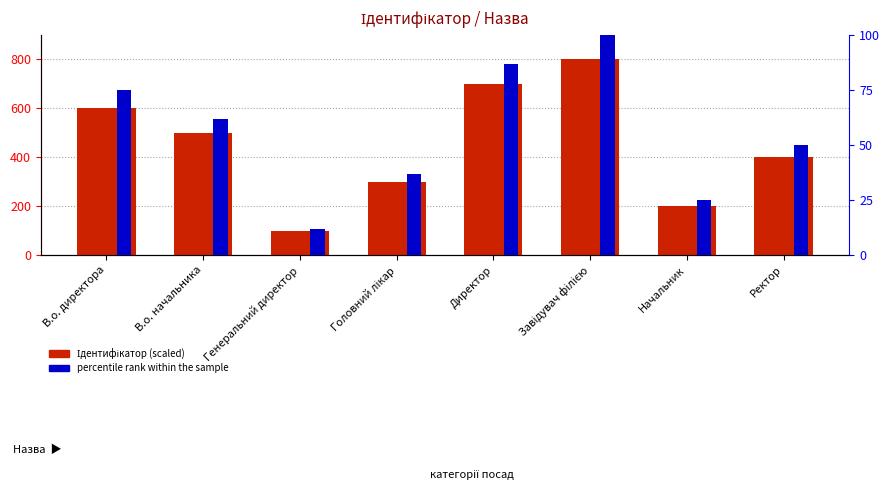

True or false: percentile rank within the sample has a value of 100 at Завідувач філією.

True